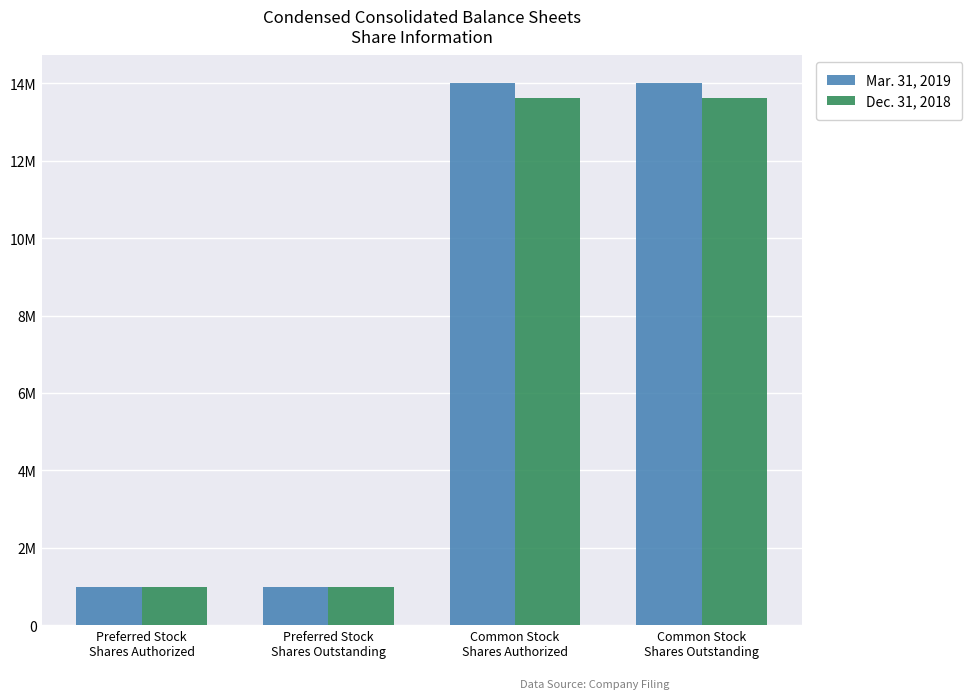

Does the chart contain stacked bars?

No